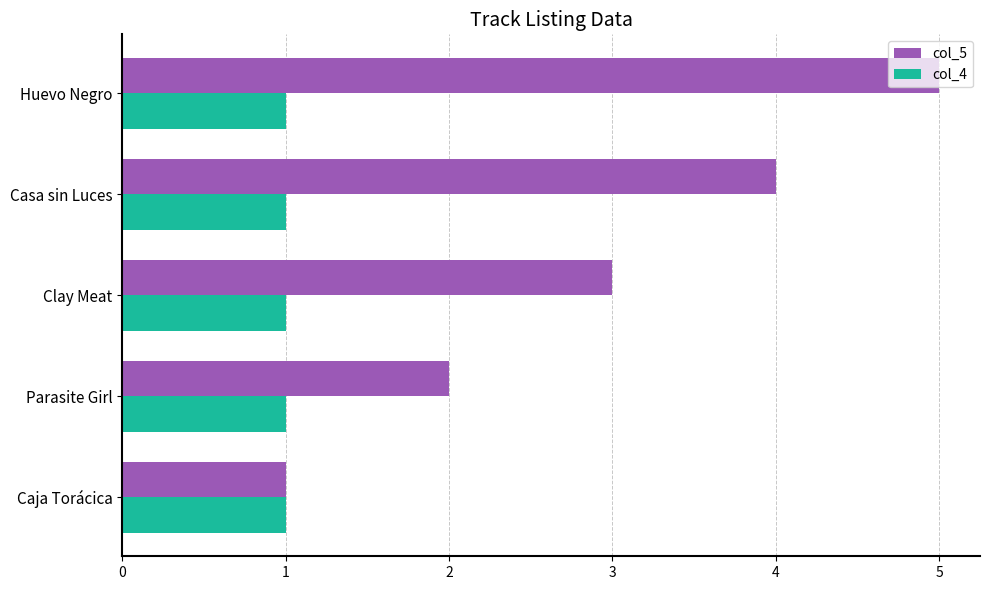

The value of col_4 at Clay Meat is 1. True or false?

True